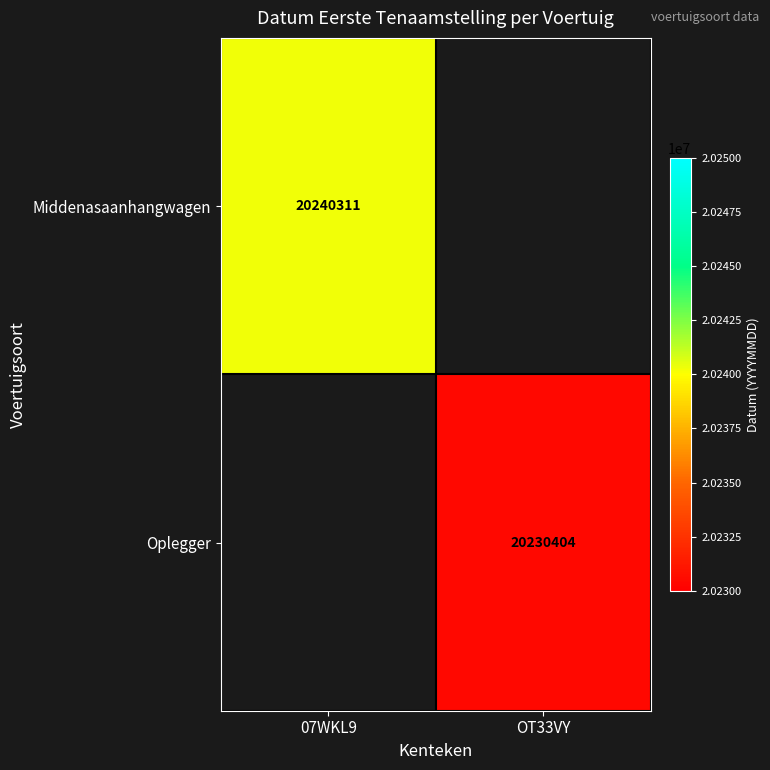

Which has a higher value, OT33VY or 07WKL9?

07WKL9